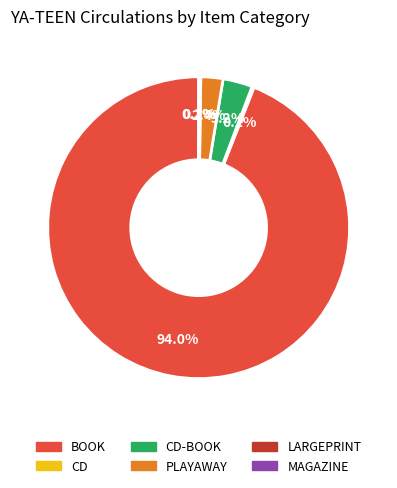

Is there a majority slice in this chart?

Yes